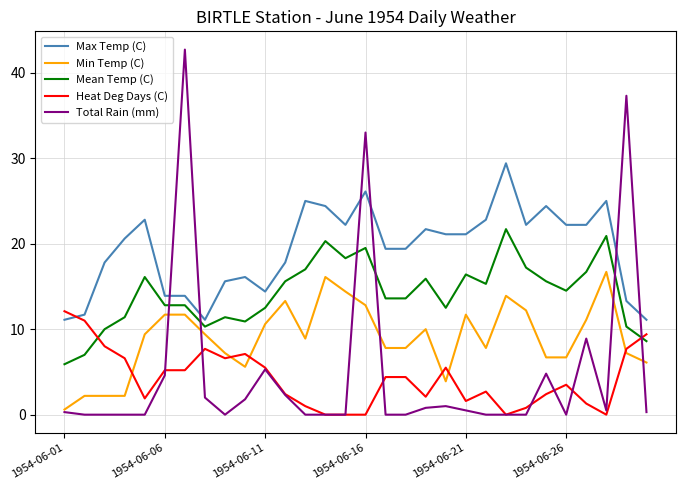

List the series in order of their peak value, highest first.

Total Rain (mm), Max Temp (C), Mean Temp (C), Min Temp (C), Heat Deg Days (C)